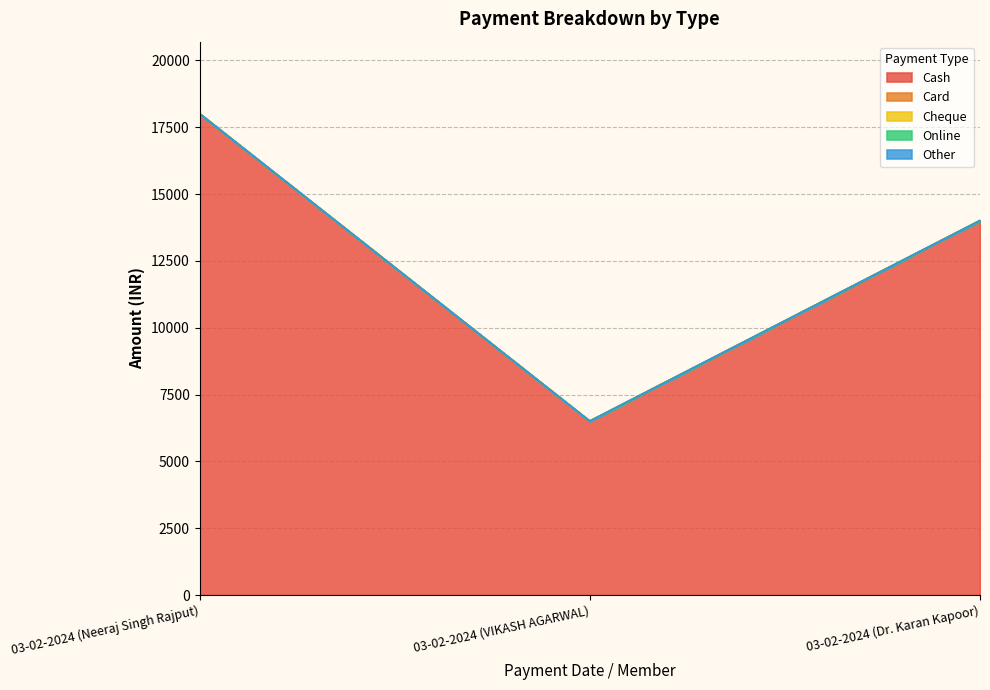

At how many categories does at least one series exceed 2352?

3